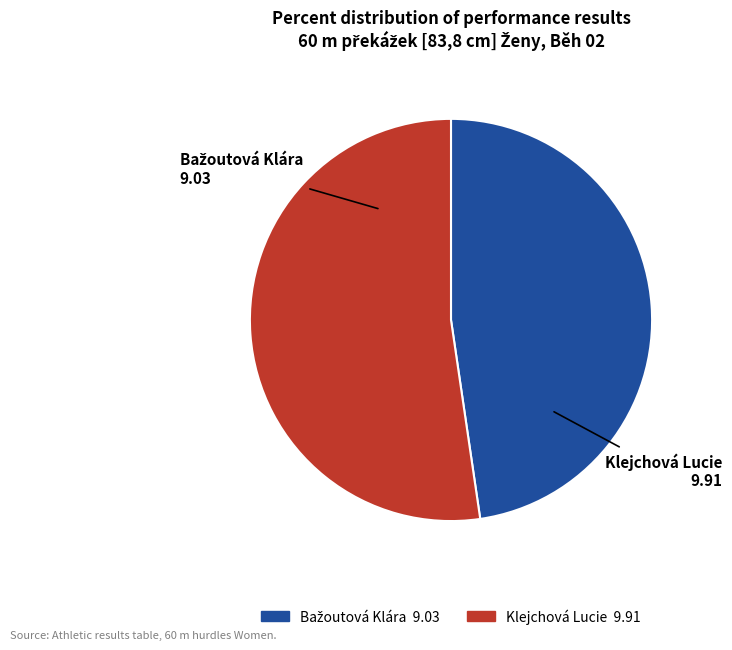

True or false: Klejchová Lucie accounts for 63% of the total.

False